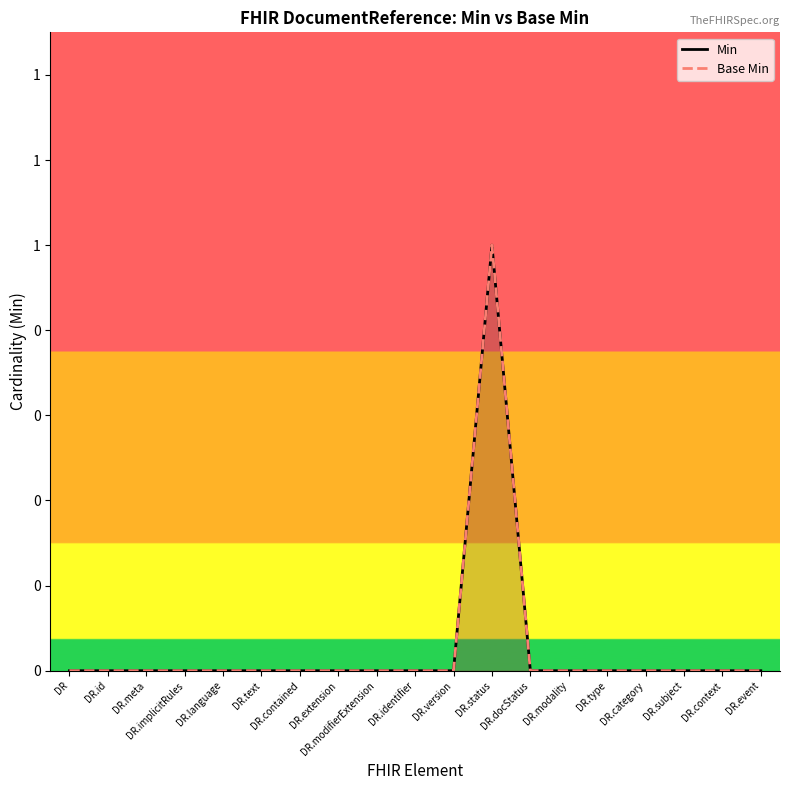

What is the highest value of the Min series?

1